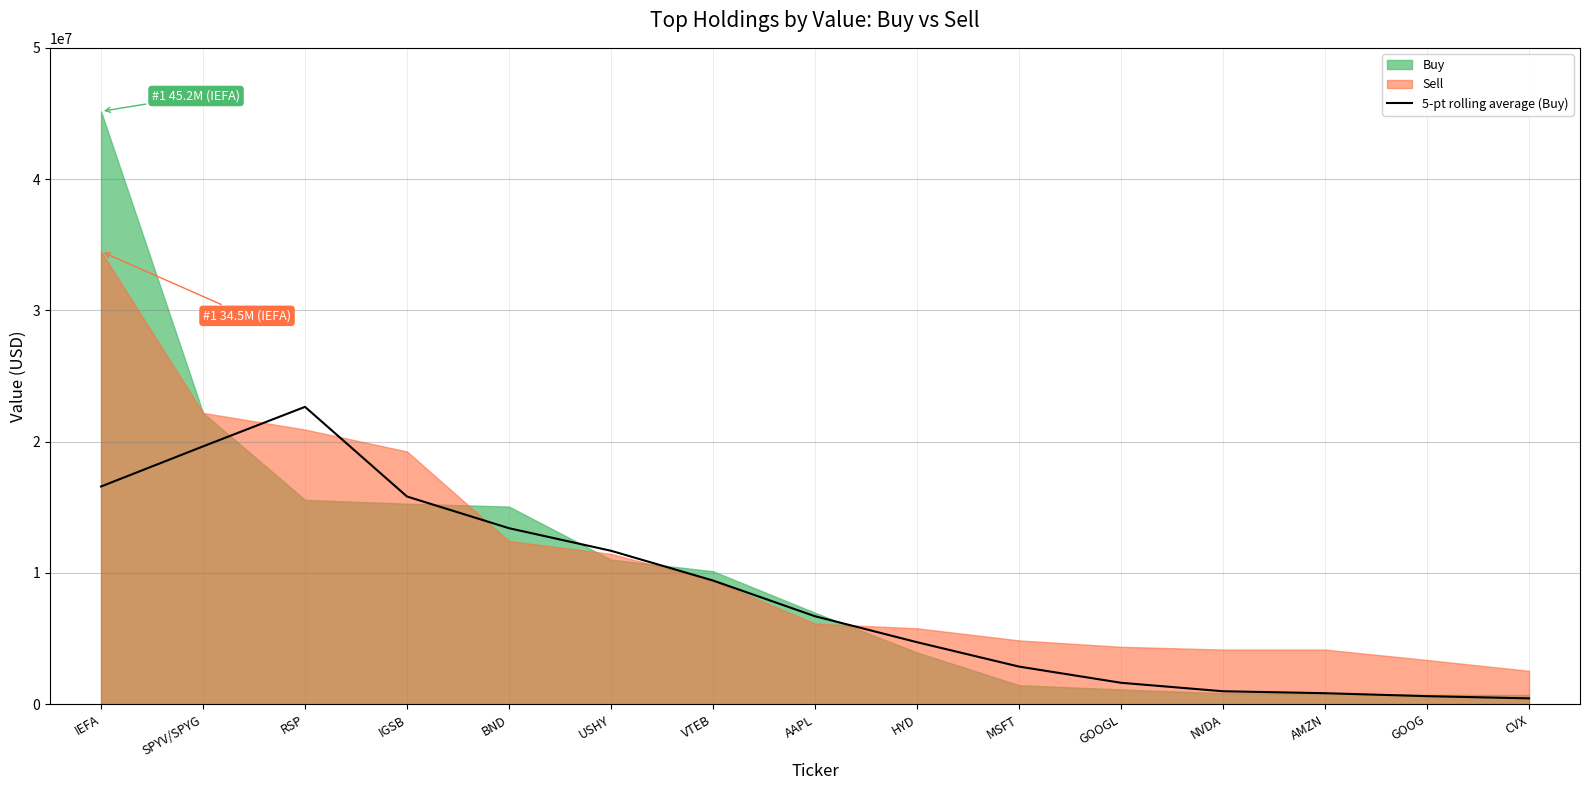

What is the label of the 9th point from the right?

VTEB